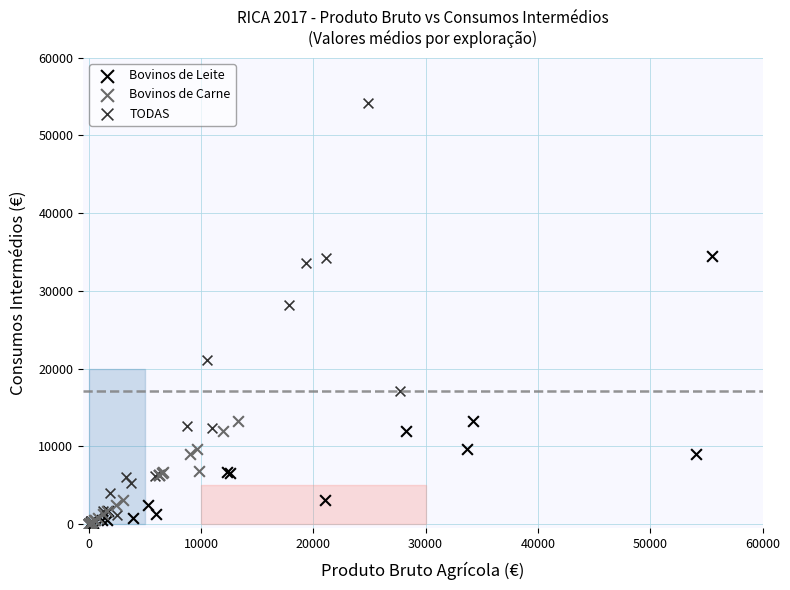

Which series has the widest spread of Y values?

TODAS